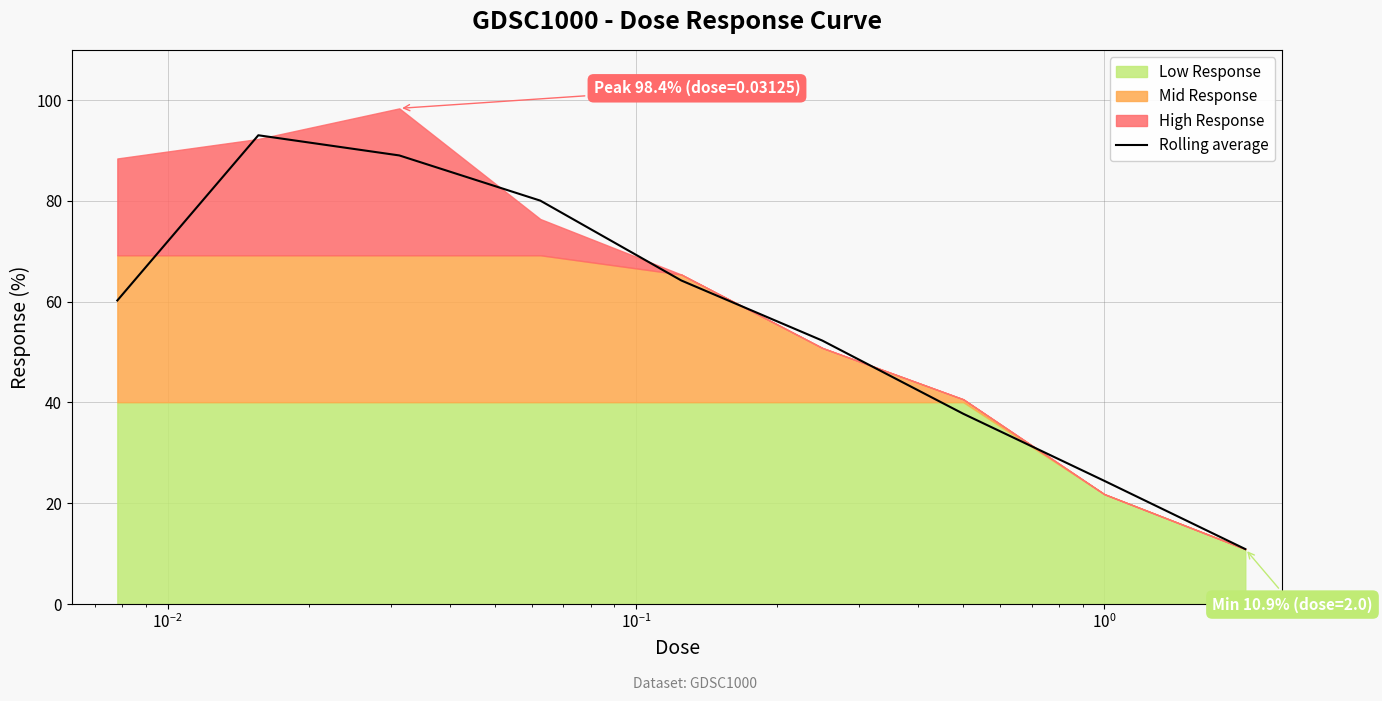

The value at 7 is 33.1. True or false?

False